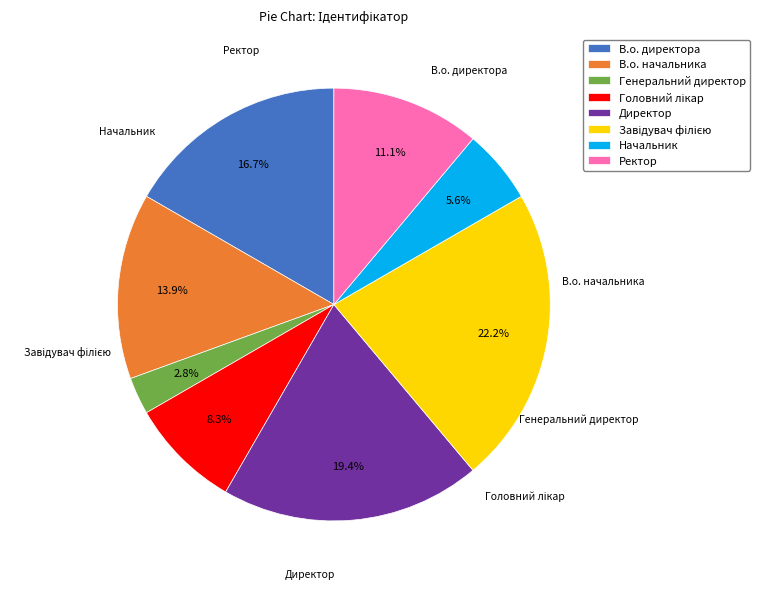

Which has a higher value, В.о. директора or Начальник?

В.о. директора